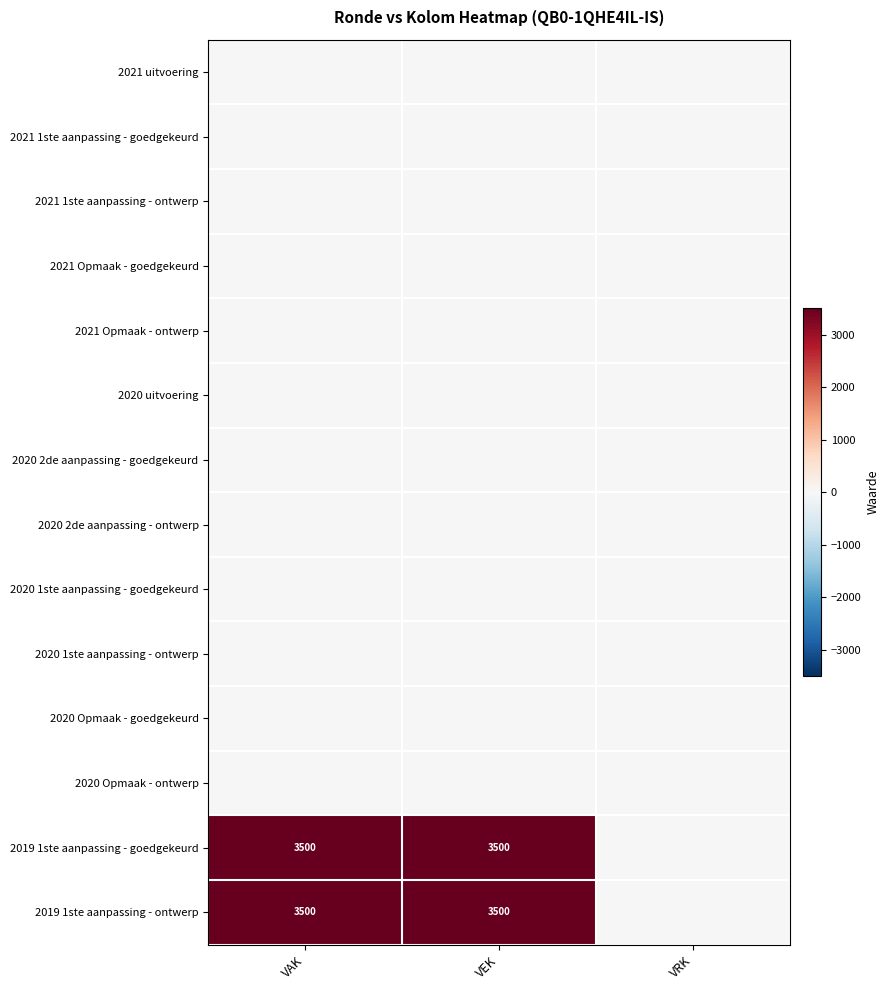

How many series are shown in this chart?

14